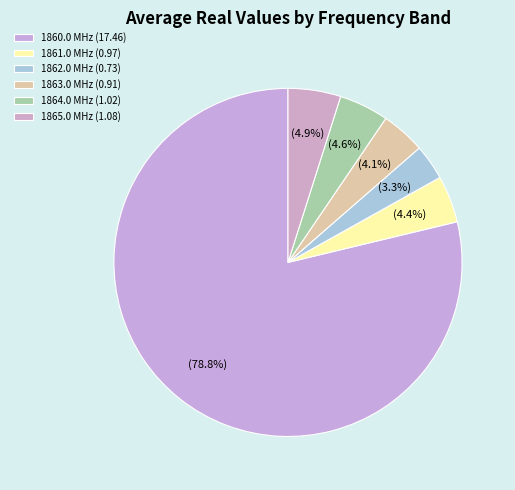

To the nearest percent, what is the average slice percentage?

17%